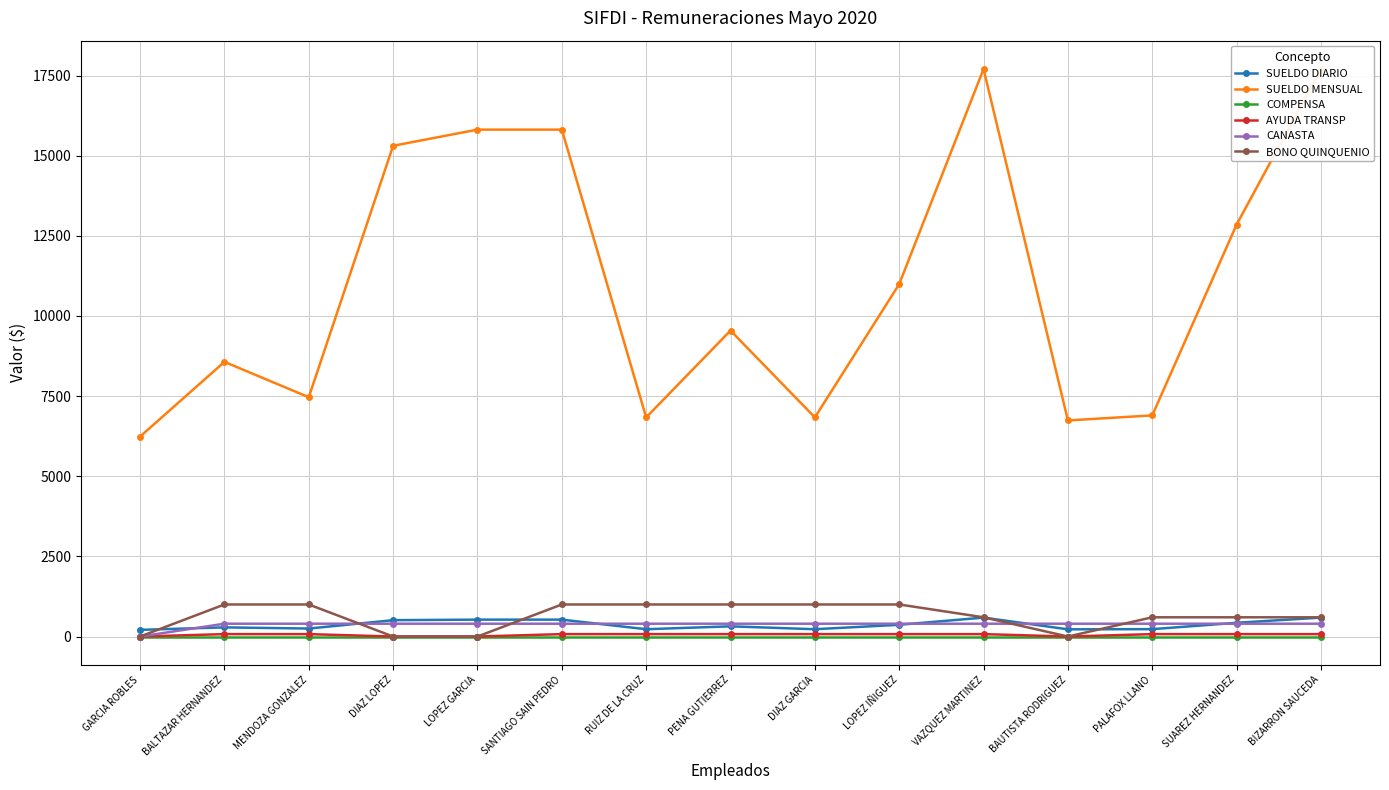

How many interior local valleys does the AYUDA TRANSP series have?

1